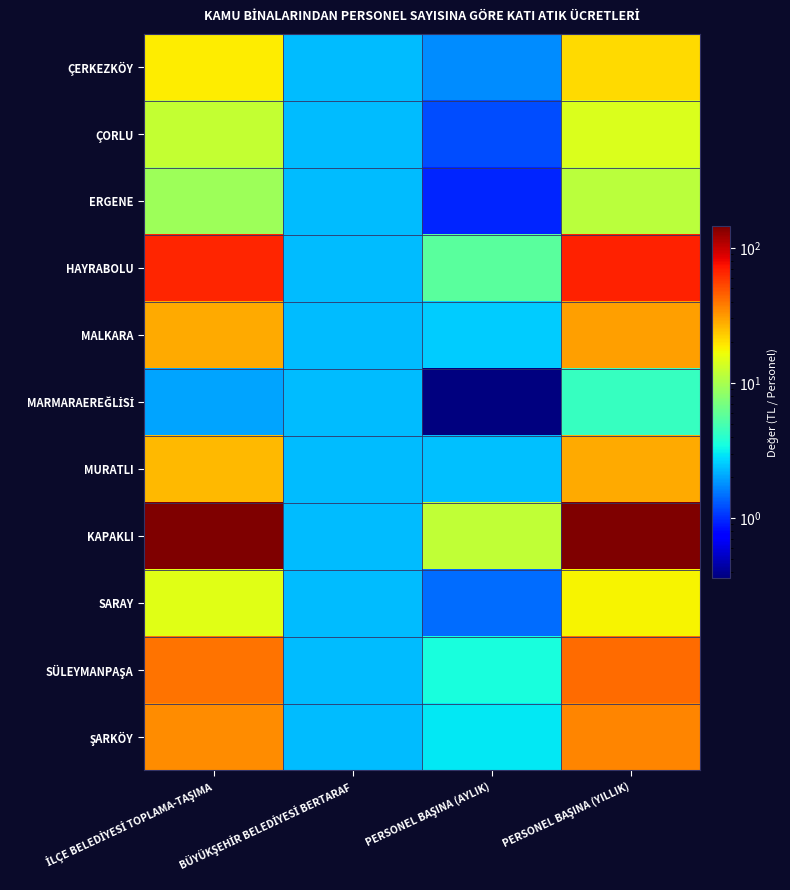

What is the greatest value displayed?

143.9